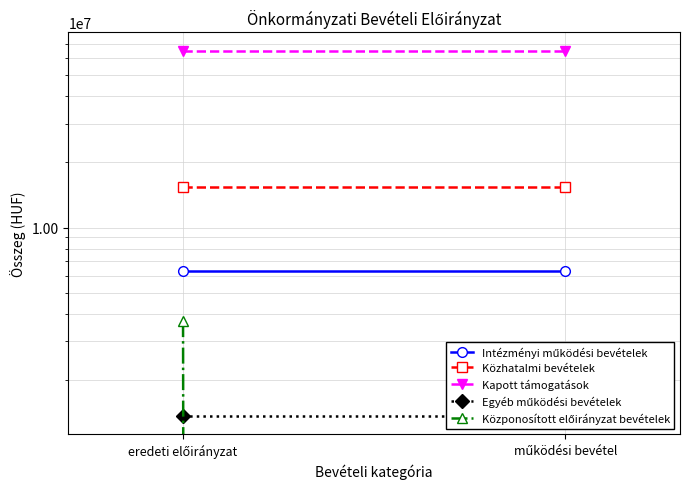

At which category is the sum across all series the highest?

eredeti előirányzat